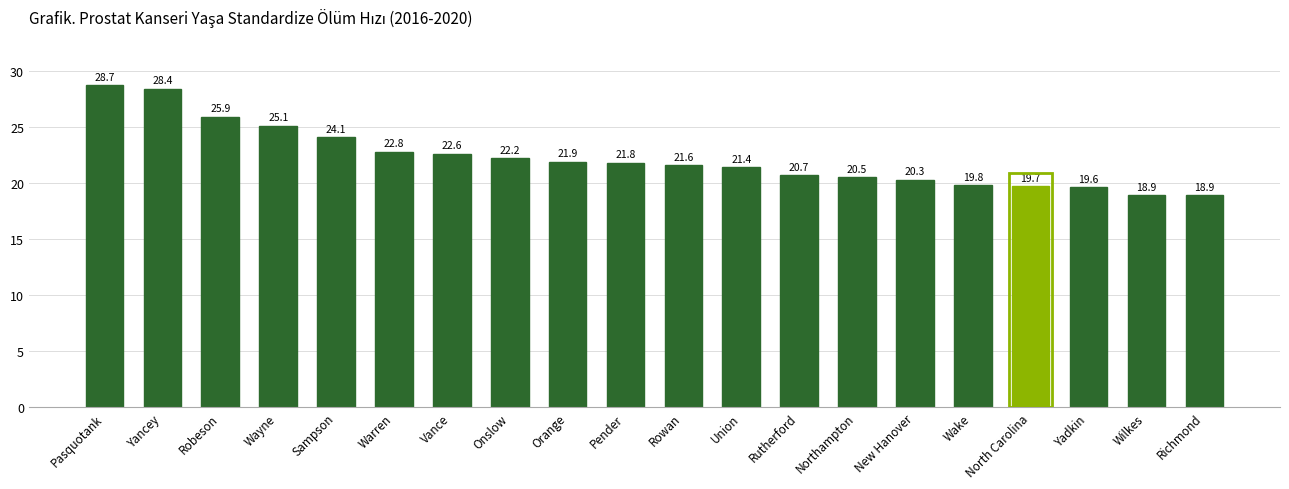

Reading right to left, extract all data points from this chart.

Richmond=18.9	Wilkes=18.9	Yadkin=19.6	North Carolina=19.7	Wake=19.8	New Hanover=20.3	Northampton=20.5	Rutherford=20.7	Union=21.4	Rowan=21.6	Pender=21.8	Orange=21.9	Onslow=22.2	Vance=22.6	Warren=22.8	Sampson=24.1	Wayne=25.1	Robeson=25.9	Yancey=28.4	Pasquotank=28.7